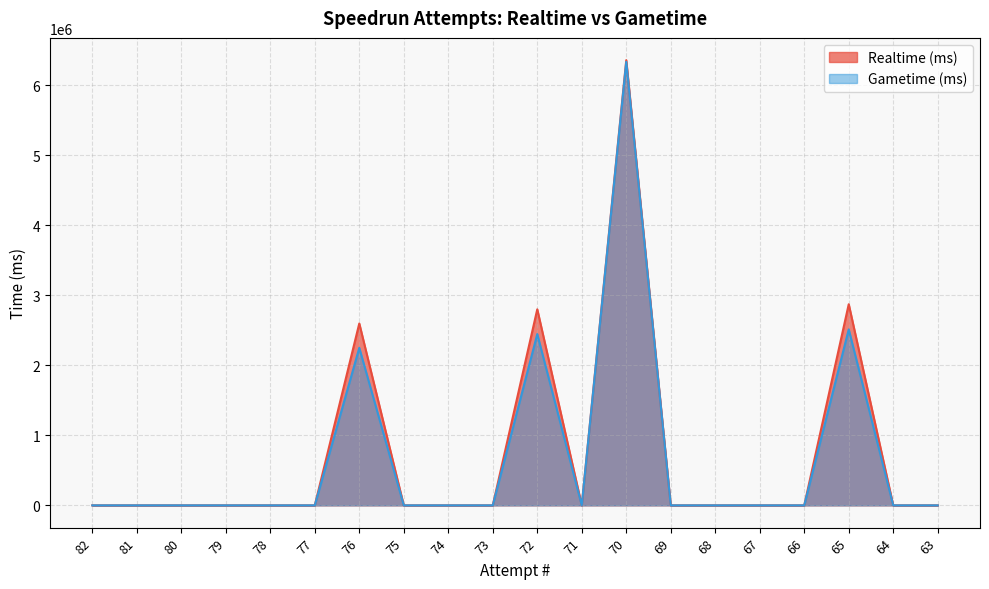

At which category does the chart reach its peak across all series?

70